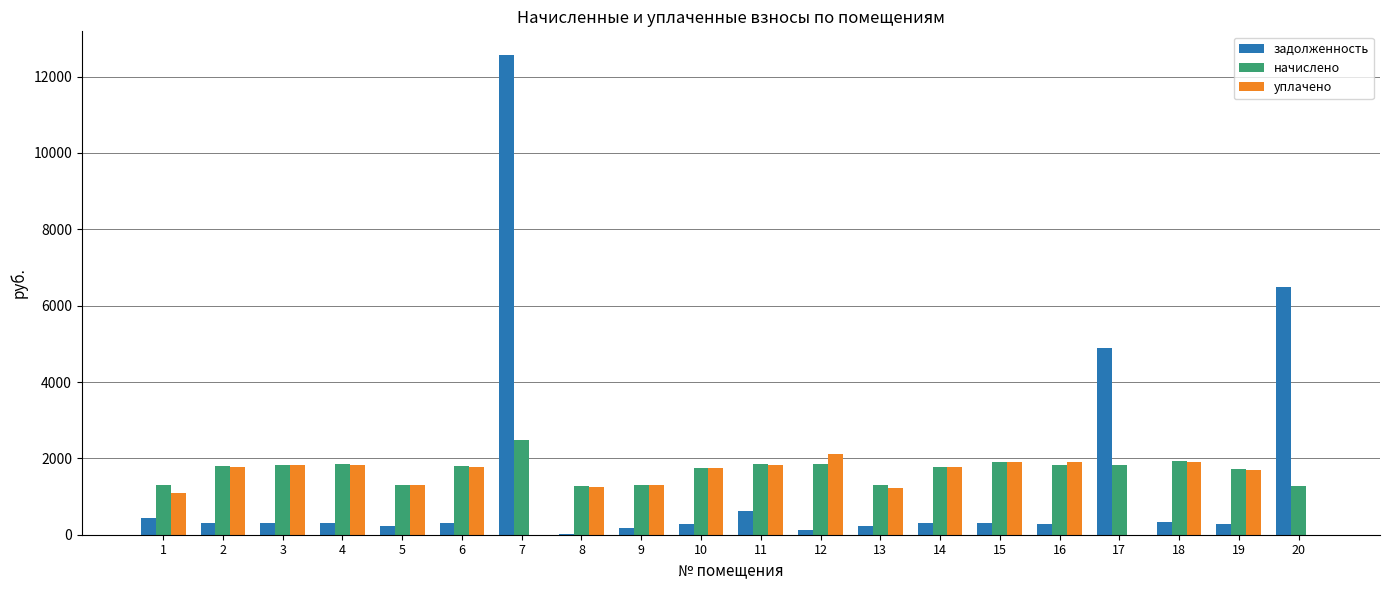

What is the sum of the уплачено values at 1 and 2?

2871.8